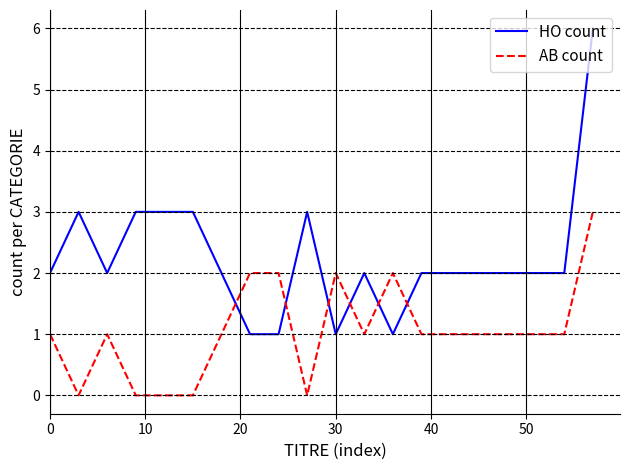

True or false: HO count and AB count intersect in this chart.

True